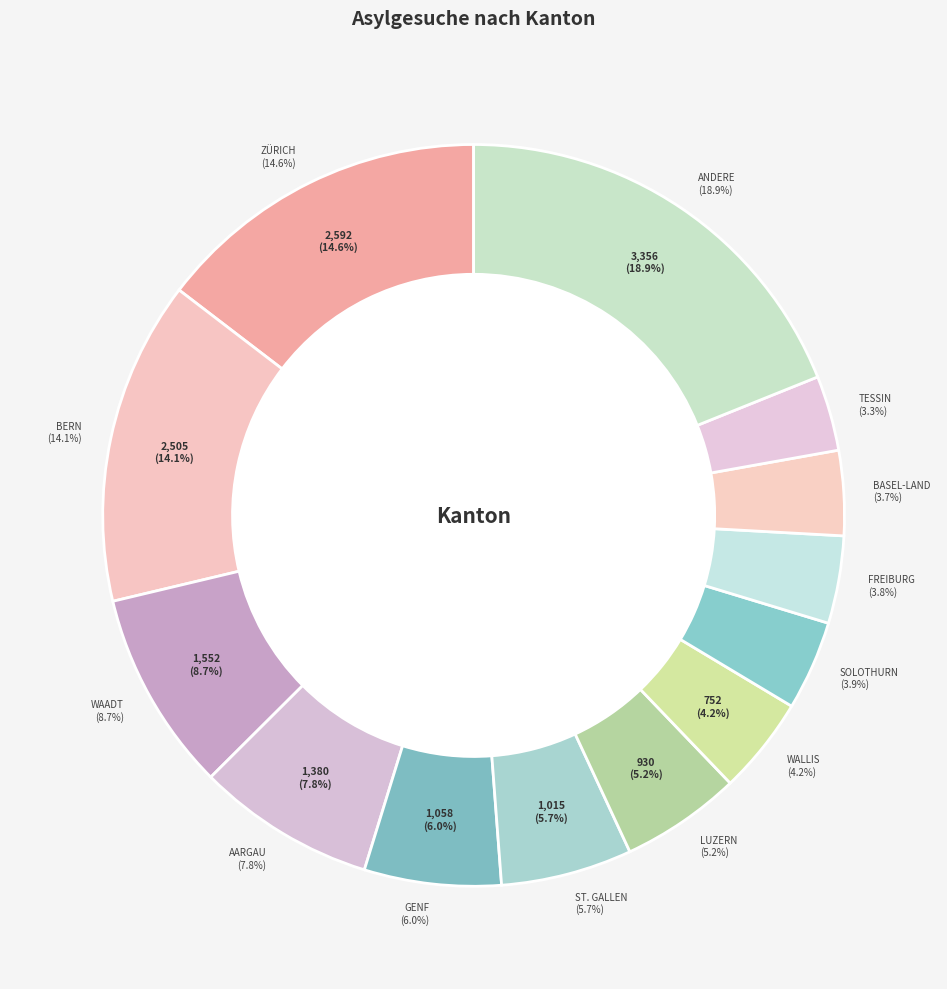

The Basel-Stadt slice represents 2% of the pie. True or false?

True